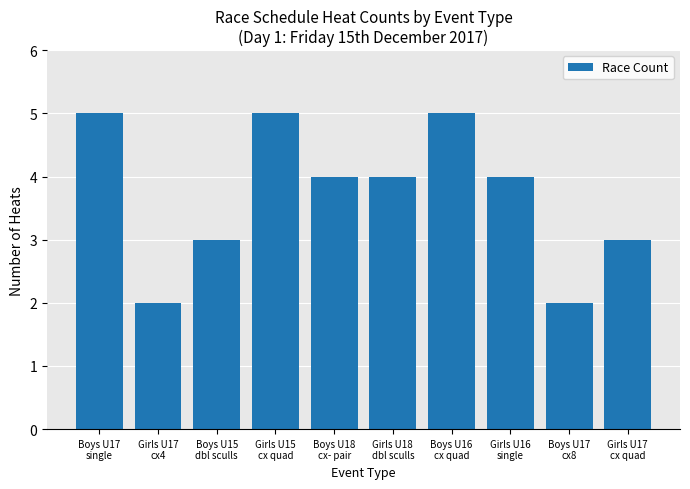

Which has a higher value, Boys U15
dbl sculls or Boys U18
cx- pair?

Boys U18
cx- pair